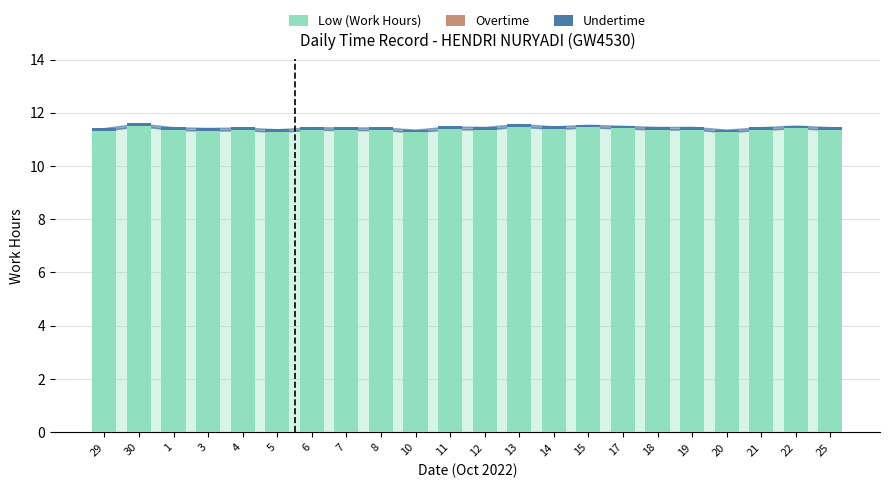

How many bars are there in total?

22